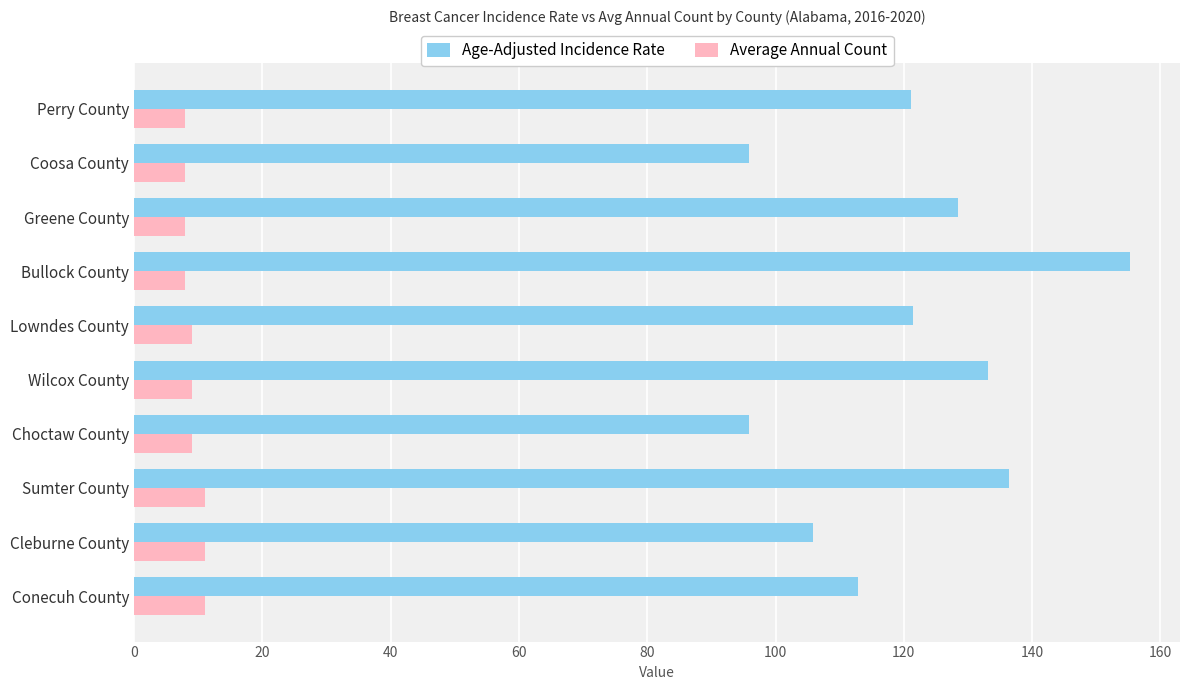

True or false: Average Annual Count has a value of 19.7 at Sumter County.

False